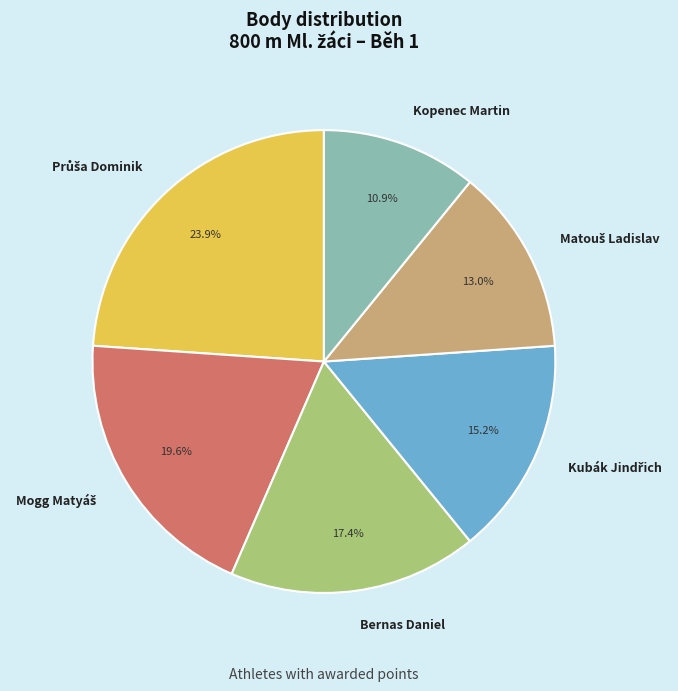

Is there a majority slice in this chart?

No